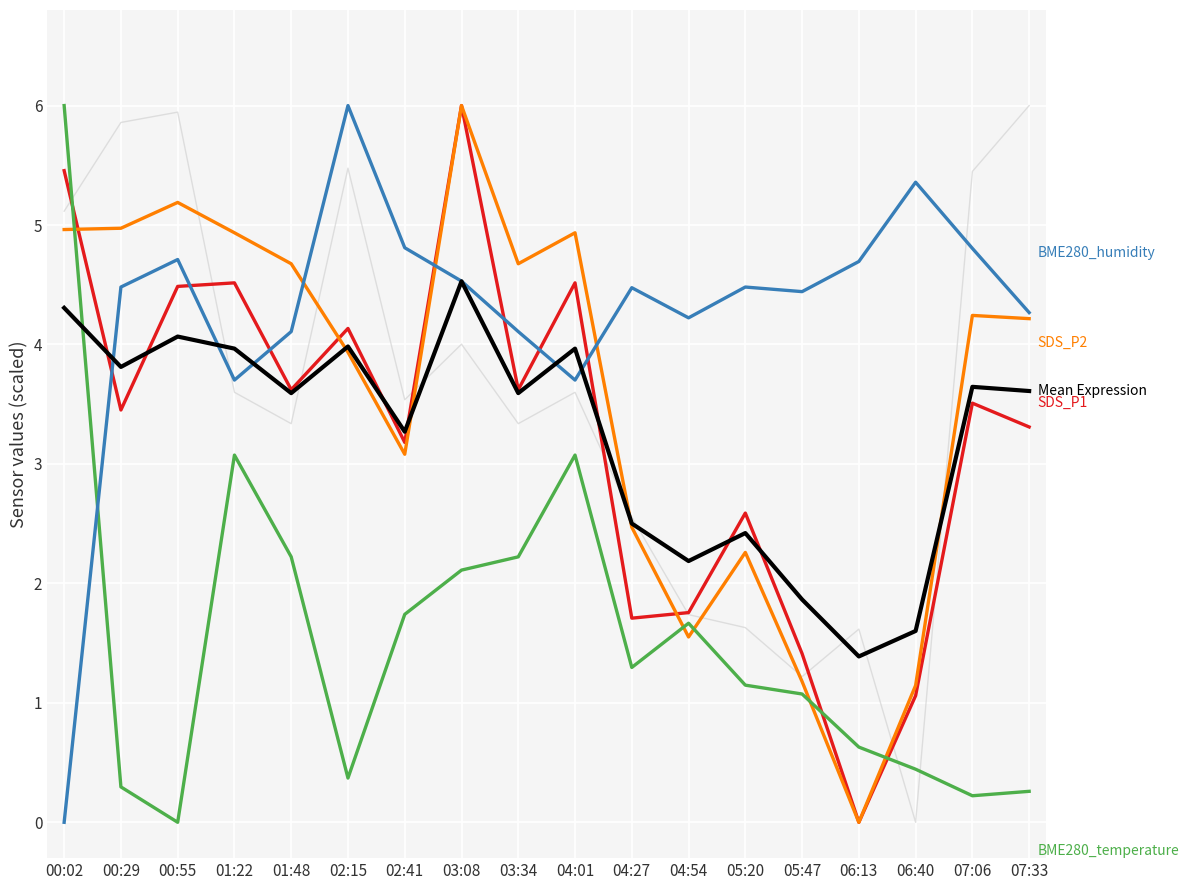

What is the difference between the highest and lowest values at 02:41?

3.1